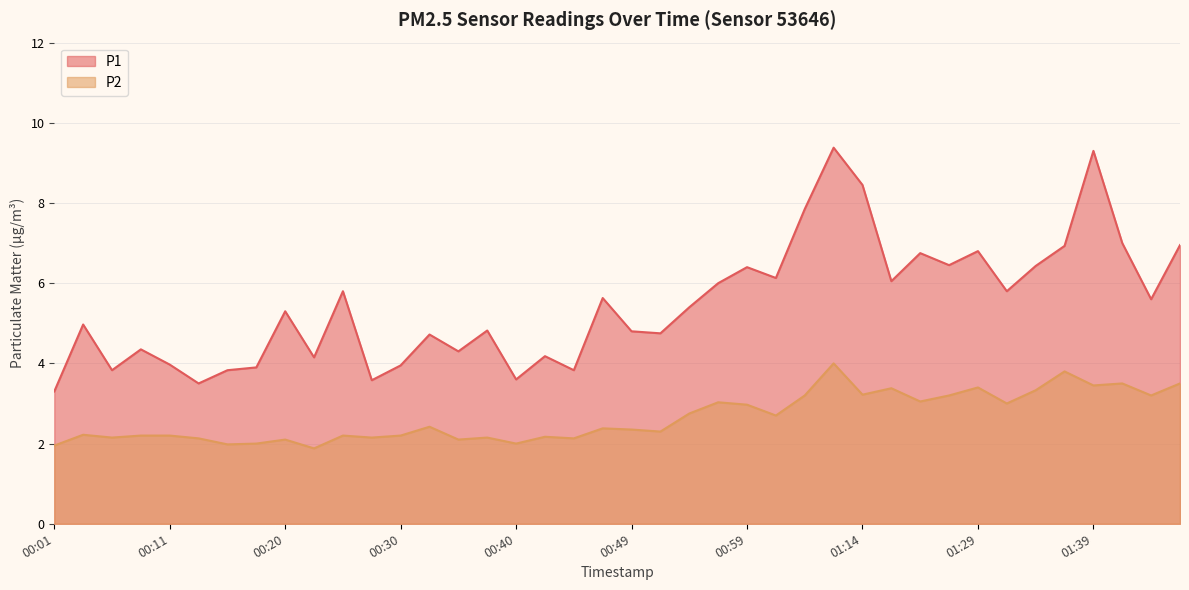

What position from the right is 01:44?

2